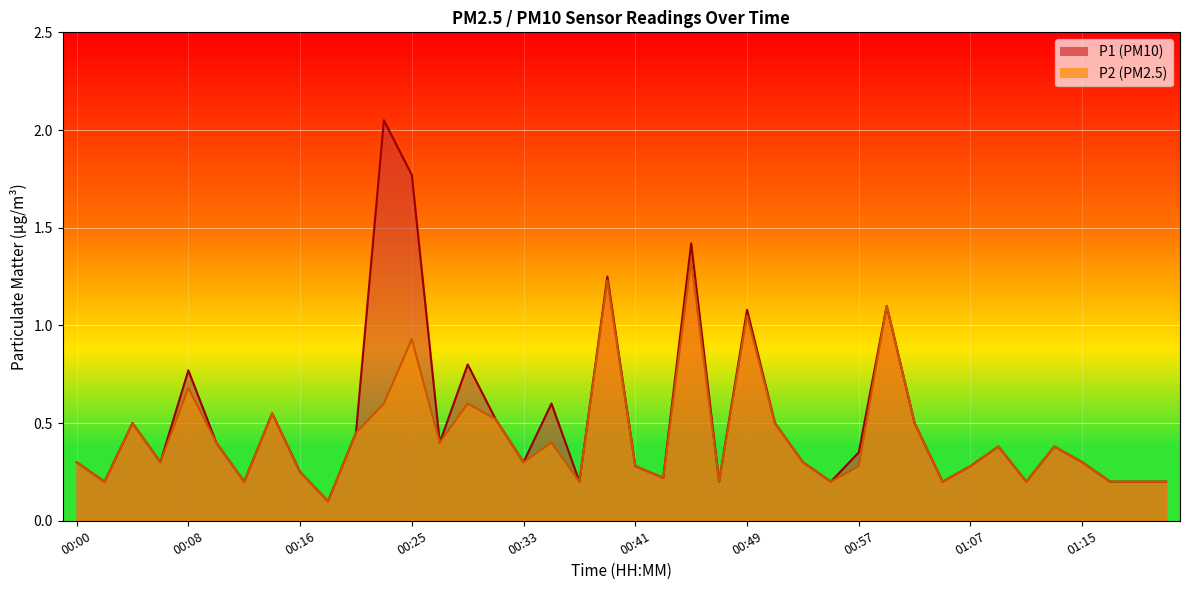

In P2 line, how many points are lower than both neighbors (excluding endpoints)?

12